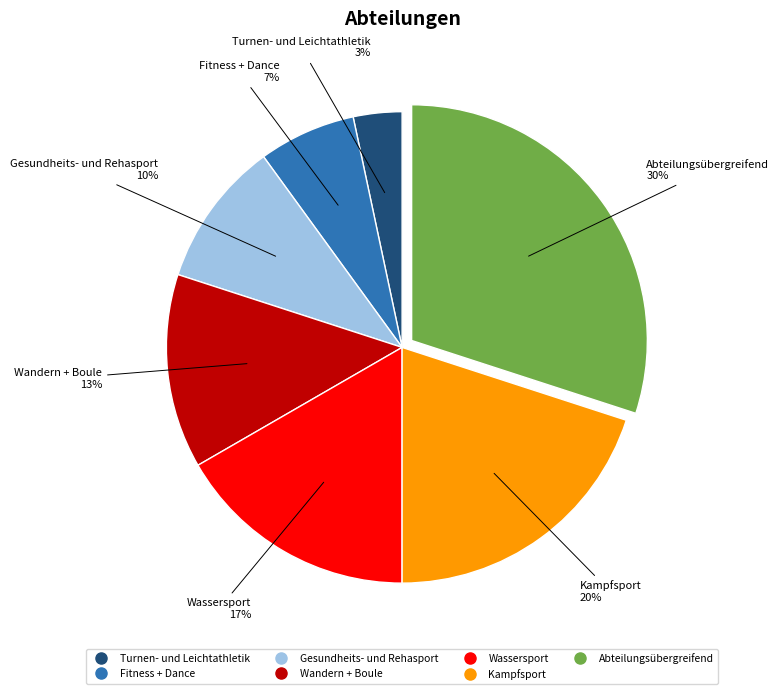

Which category has the smallest portion of the pie?

Turnen- und Leichtathletik